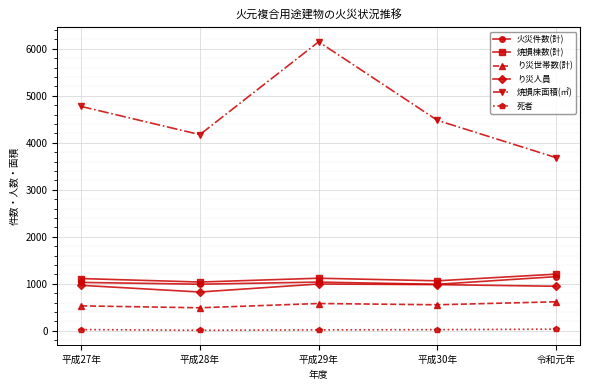

Which series has the widest spread of values?

焼損床面積(㎡)